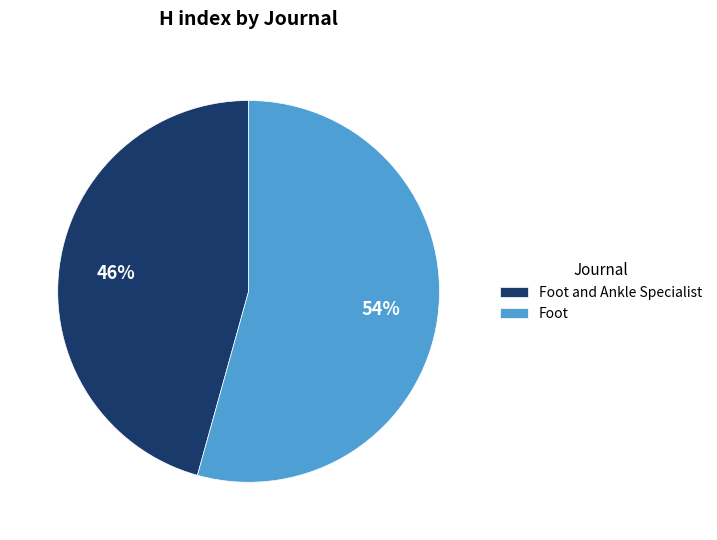

What is the majority slice?

Foot